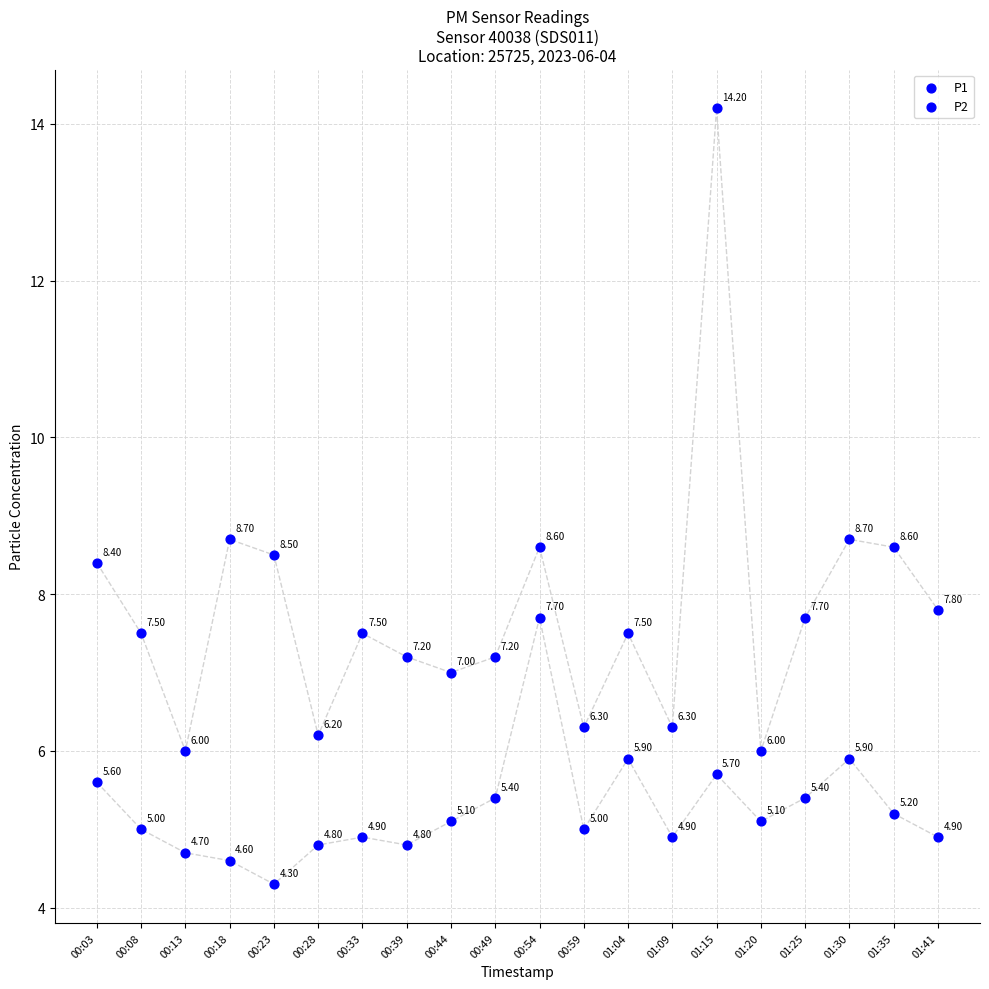

Which series contains the highest Y value?

P1